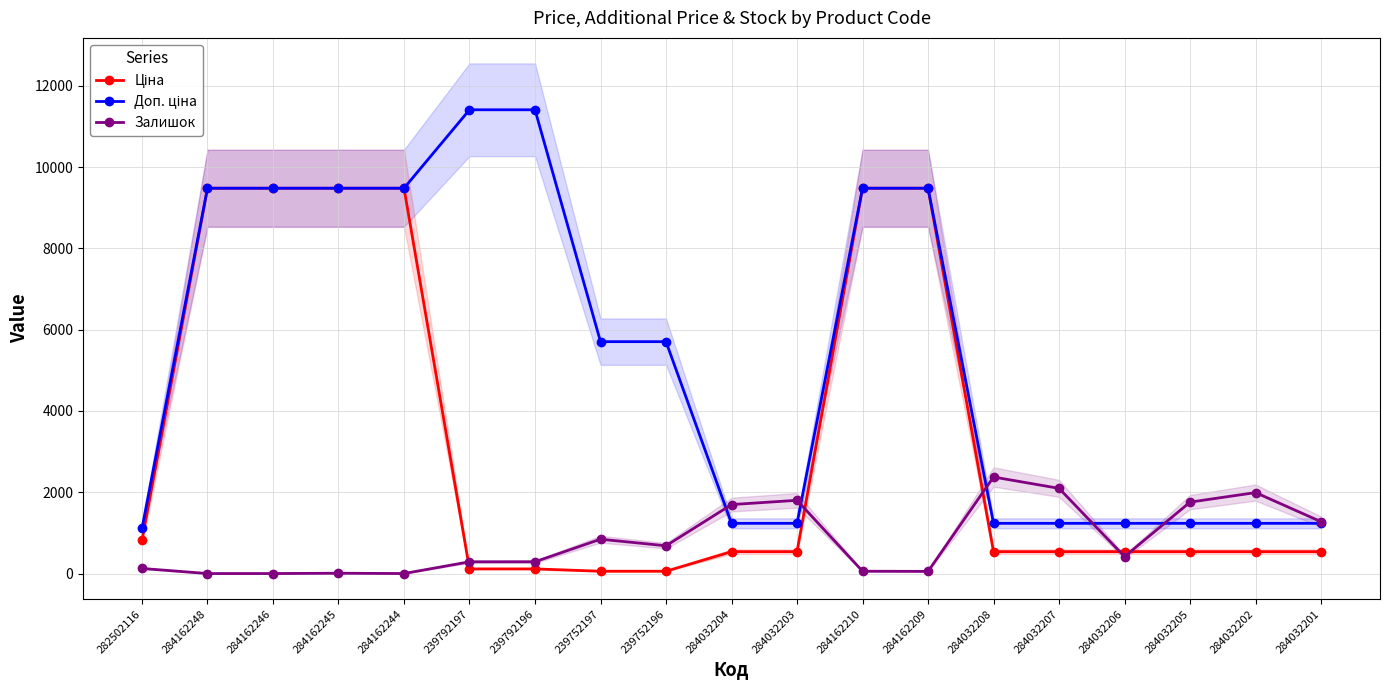

What are all the series names shown in the legend?

Ціна, Доп. ціна, Залишок